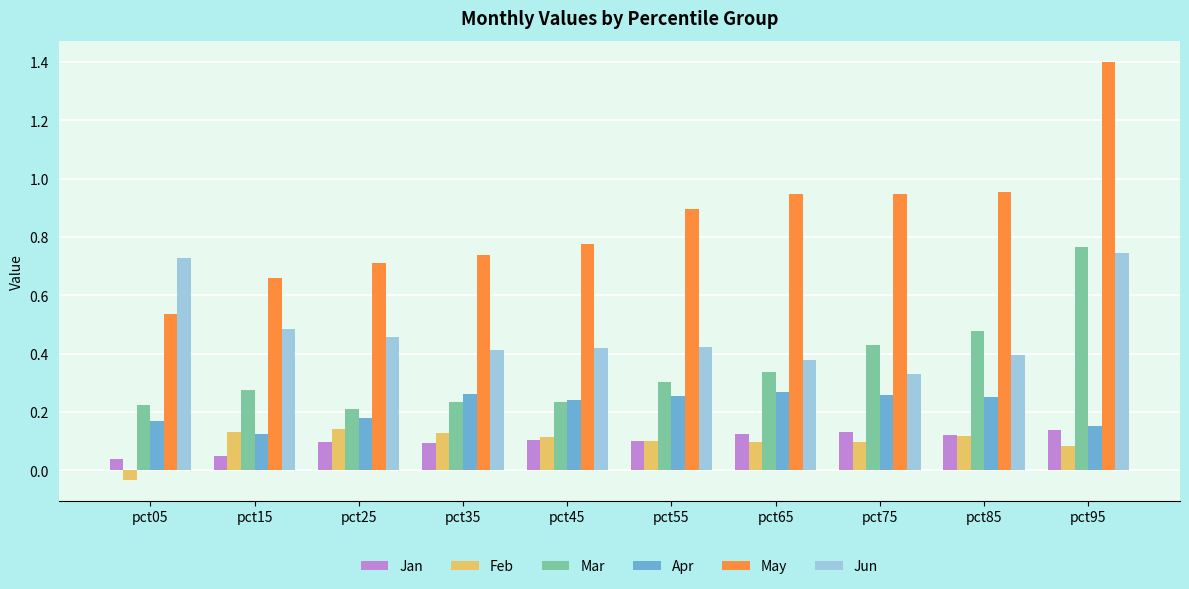

Is the value of Apr at pct55 greater than the value of Feb at pct25?

Yes